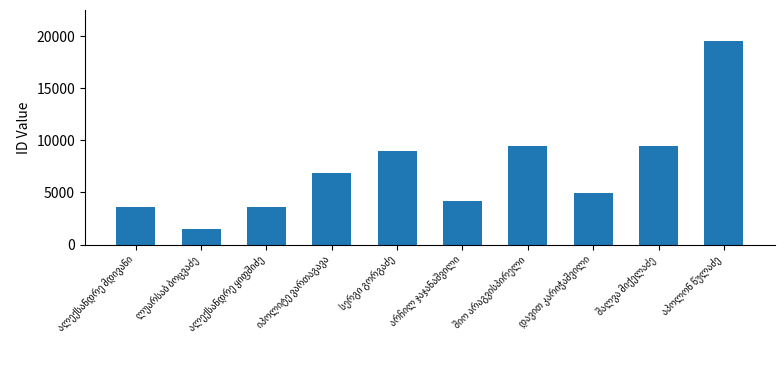

What is the sum of all values?

72039